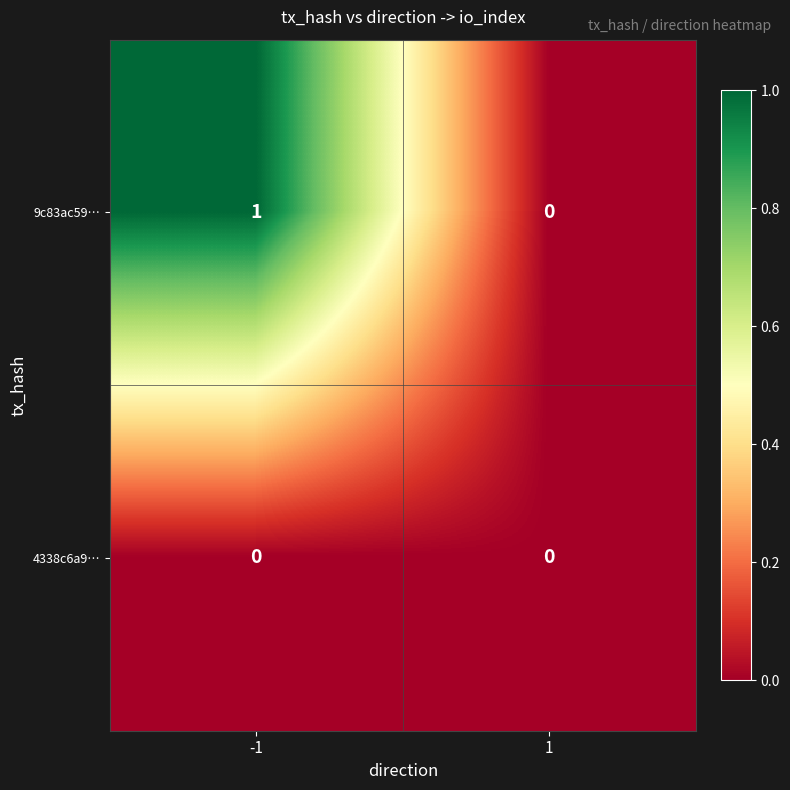

Which series has the largest total across all categories?

9c83ac59…